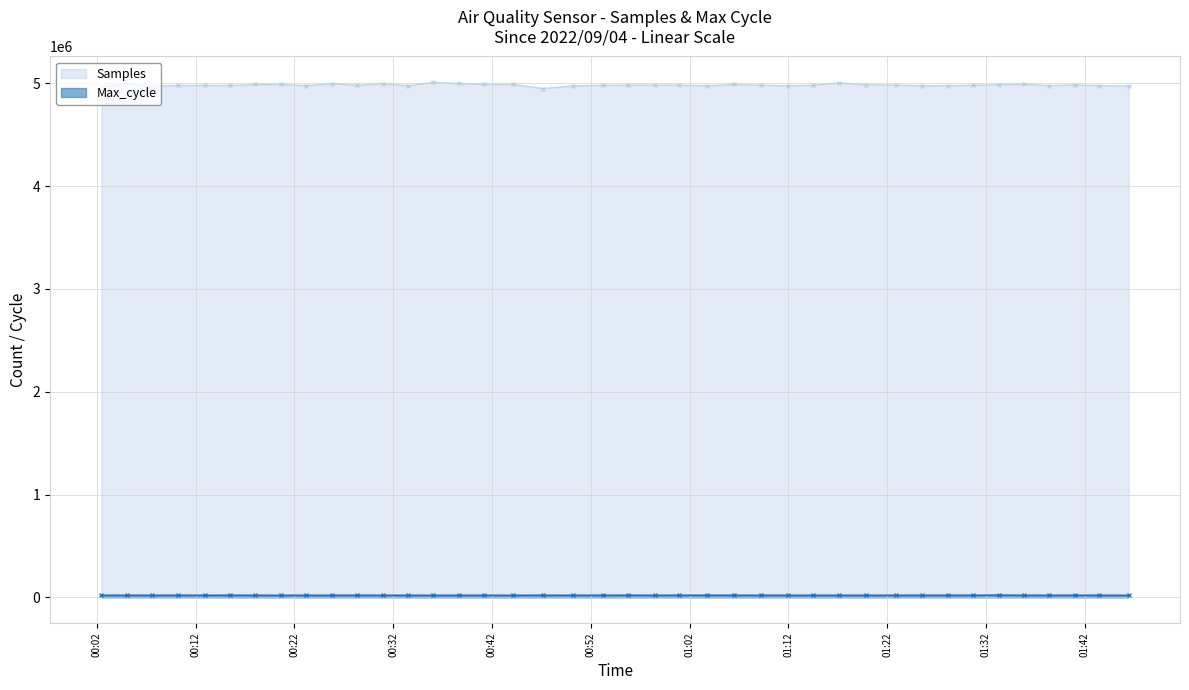

In Samples, how many points are lower than both neighbors (excluding endpoints)?

10